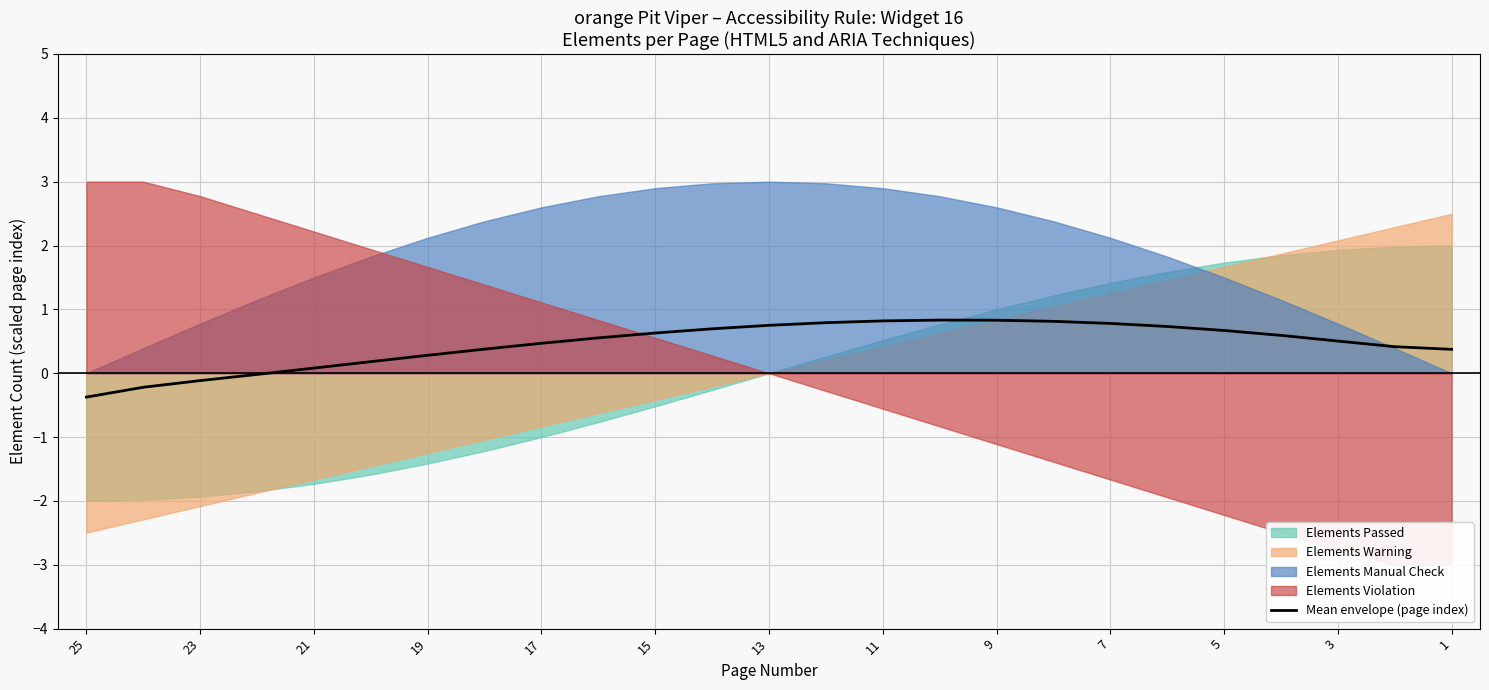

What is the lowest value of the Mean envelope (page index) series?

-0.4